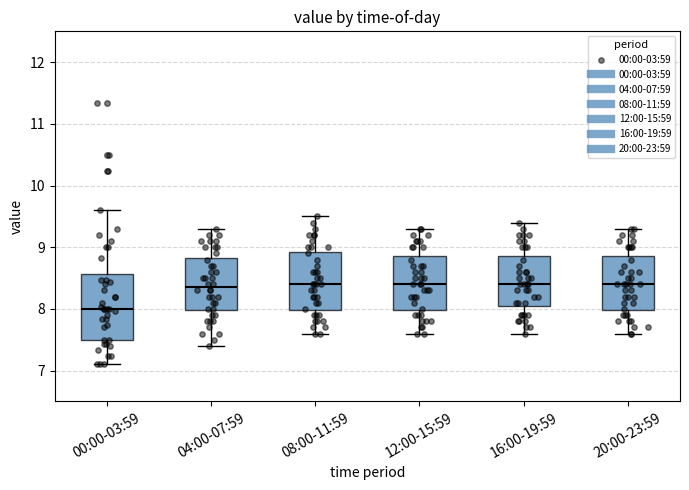

Reading left to right, read every box against the y-axis: the position of its median line, the range the box covers, and the ends of its whiskers. The values are not printed on the chart, so give them approximately, as read against the axis.

00:00-03:59: median 8.0, box 7.5 to 8.6, whiskers 7.1 to 9.6
04:00-07:59: median 8.4, box 8.0 to 8.8, whiskers 7.4 to 9.3
08:00-11:59: median 8.4, box 8.0 to 8.9, whiskers 7.6 to 9.5
12:00-15:59: median 8.4, box 8.0 to 8.9, whiskers 7.6 to 9.3
16:00-19:59: median 8.4, box 8.1 to 8.9, whiskers 7.6 to 9.4
20:00-23:59: median 8.4, box 8.0 to 8.9, whiskers 7.6 to 9.3